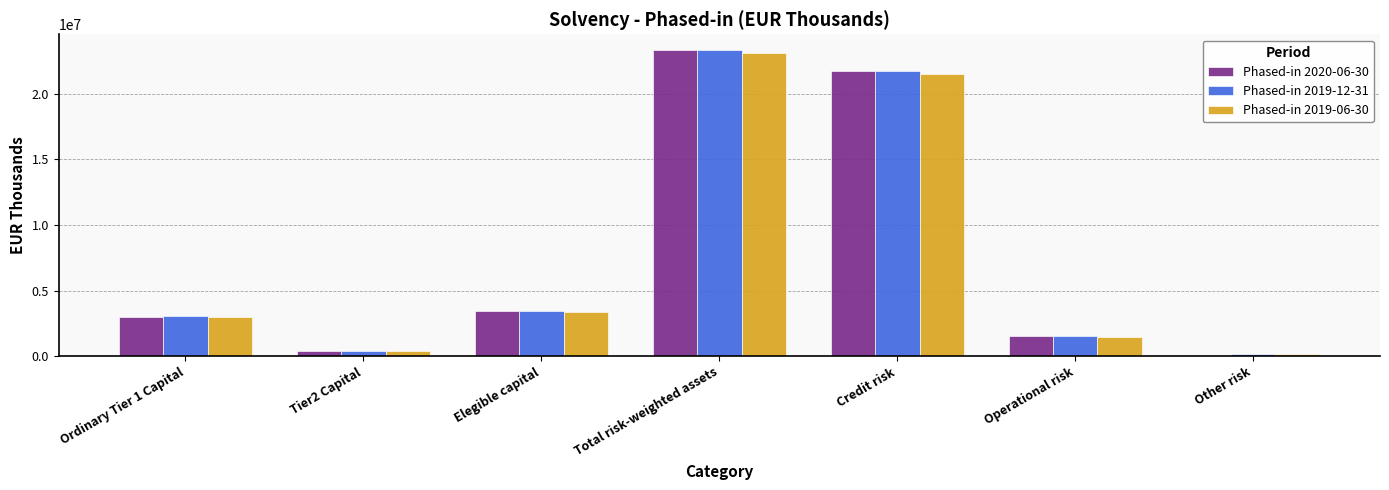

What is the sum of all Phased-in 2020-06-30 values?

53485260.1